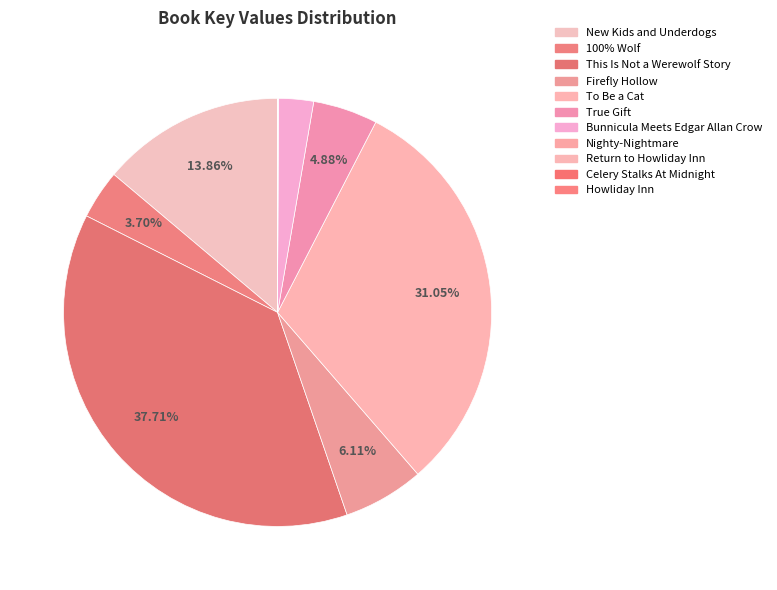

How many segments does this pie chart have?

11